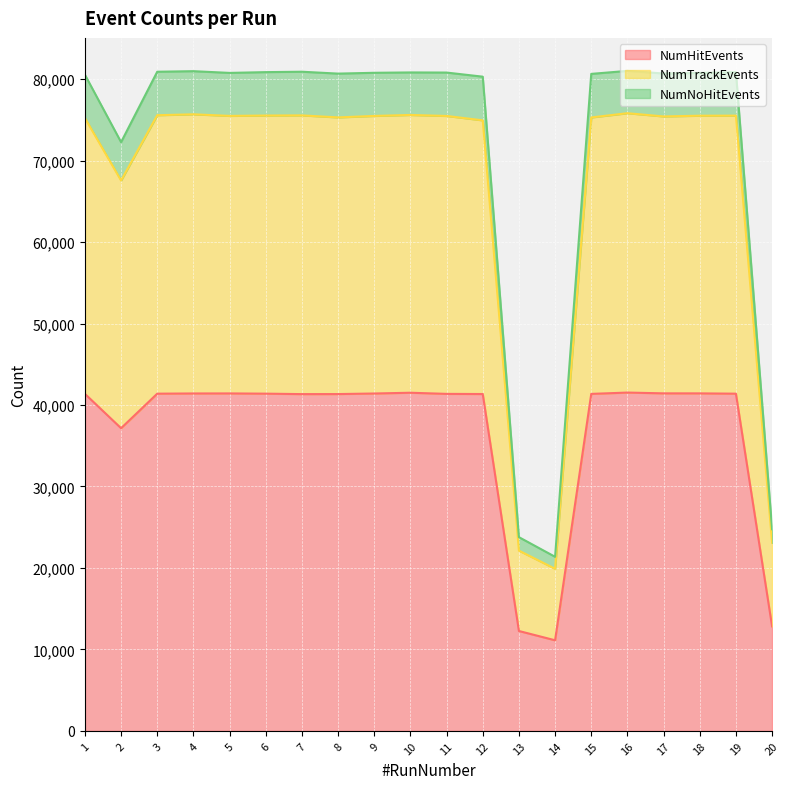

True or false: NumNoHitEvents and NumHitEvents cross at least once.

False